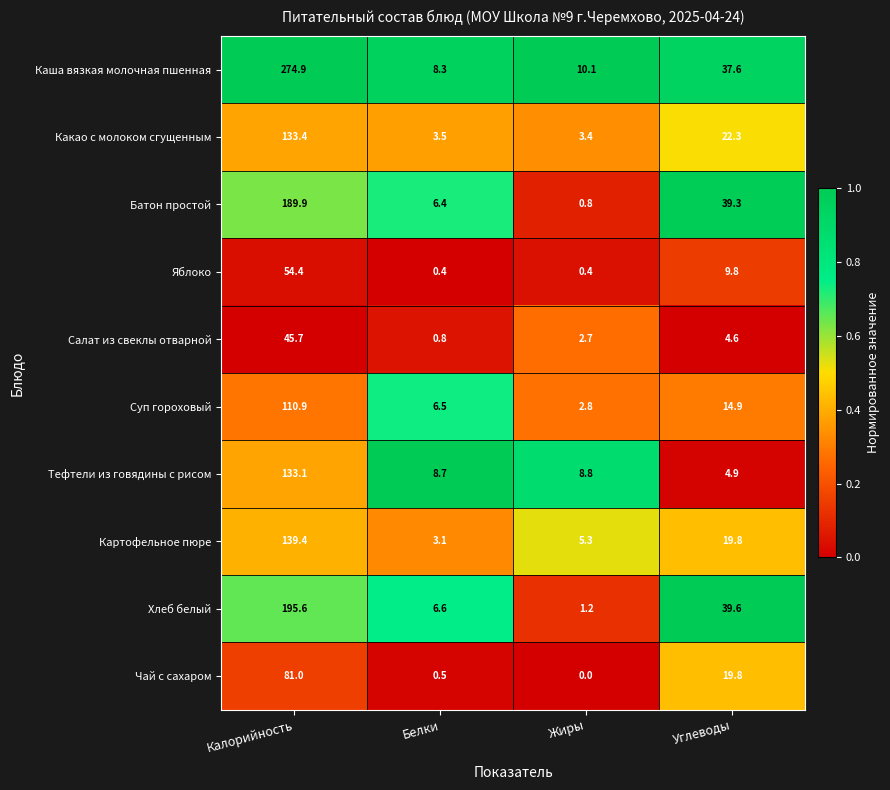

What is the maximum value shown in the chart?

274.9